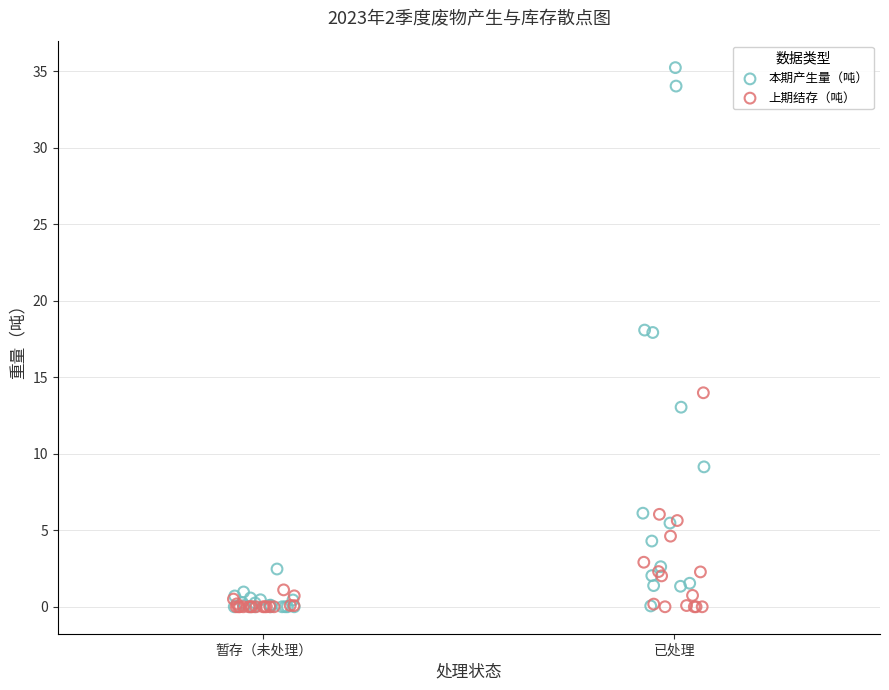

What are all the series names shown in the legend?

本期产生量（吨）, 上期结存（吨）